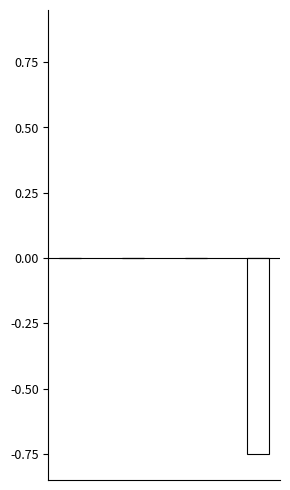

Are the bars horizontal?

No